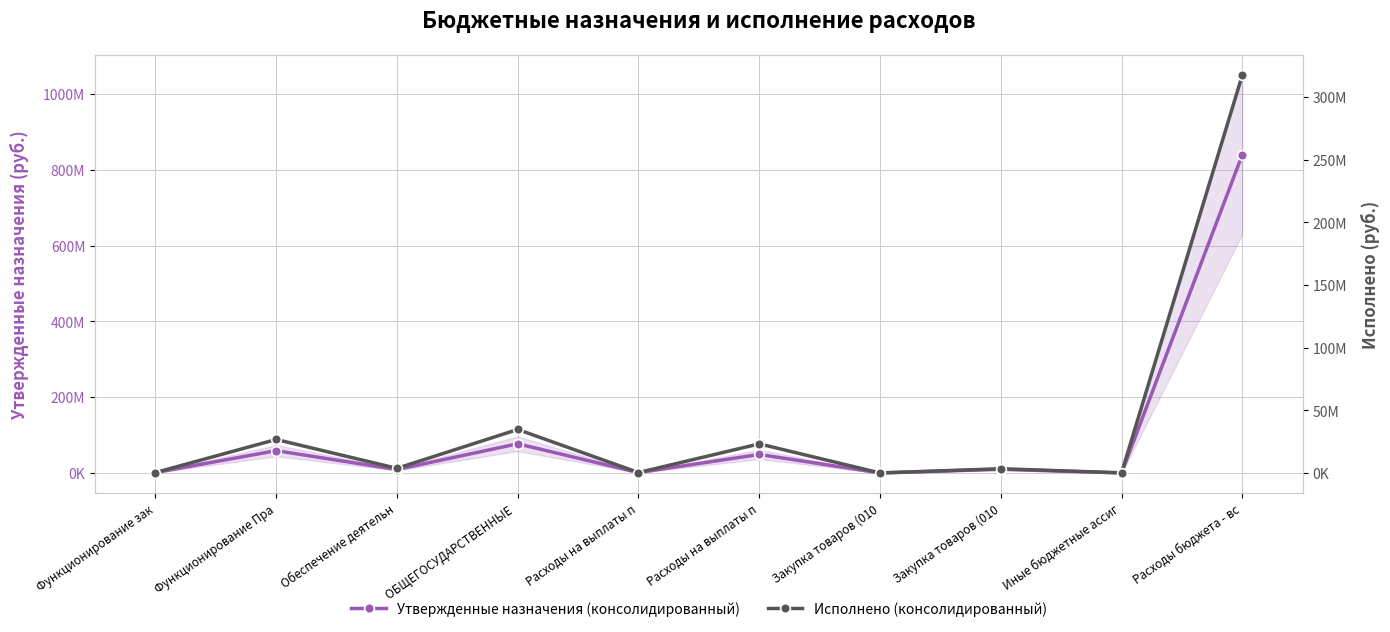

What is the value of the Утвержденные назначения (консолидированный) point at the 7th from the left?

53000.0